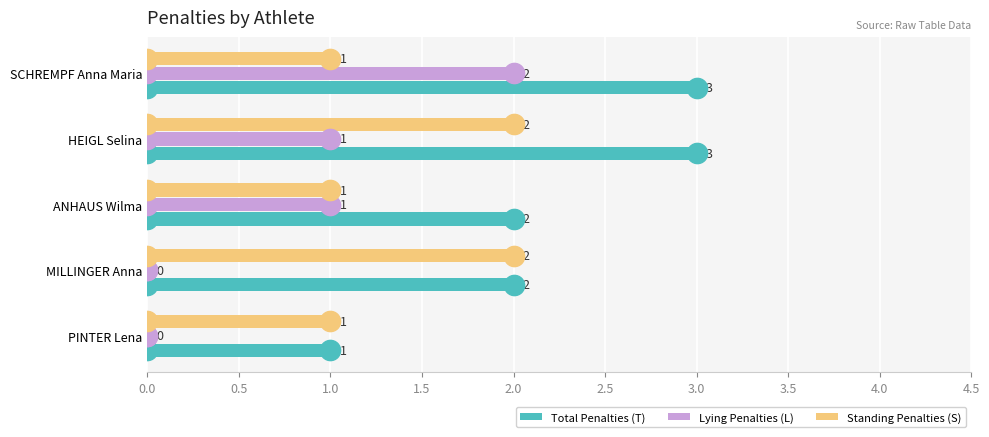

The value of Lying Penalties (L) at SCHREMPF Anna Maria is 2. True or false?

True